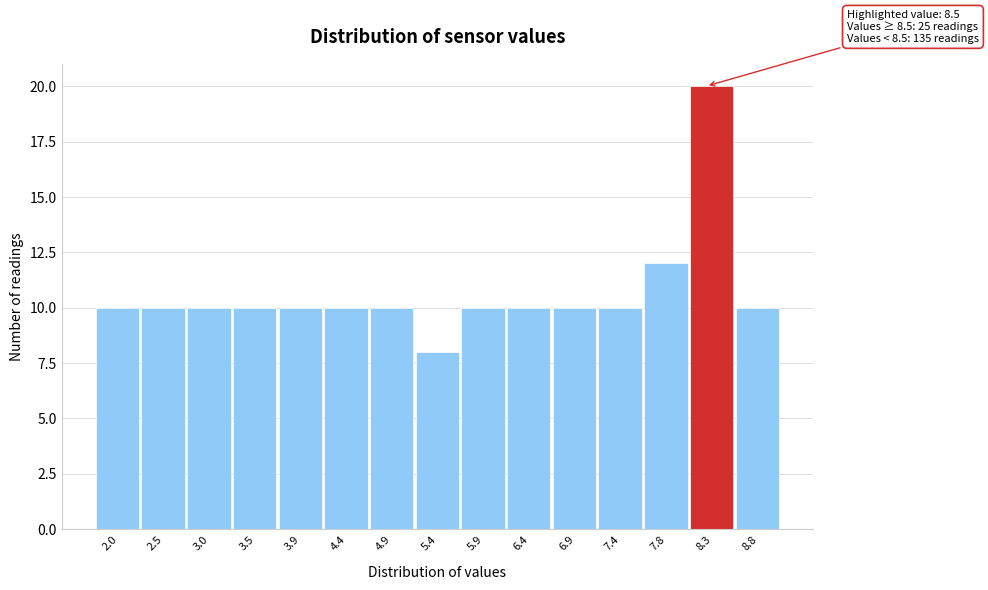

Reading right to left, extract all data points from this chart.

10	20	12	10	10	10	10	8	10	10	10	10	10	10	10